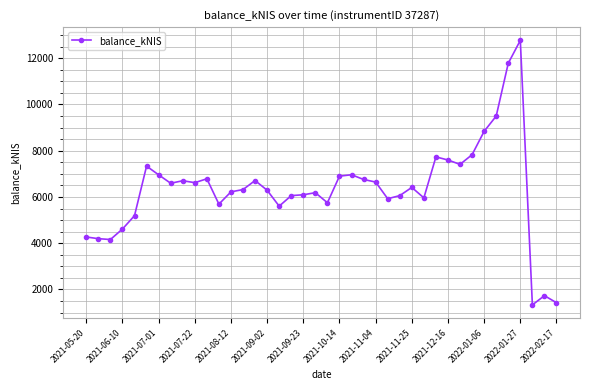

What is the smallest value displayed?

1329.5